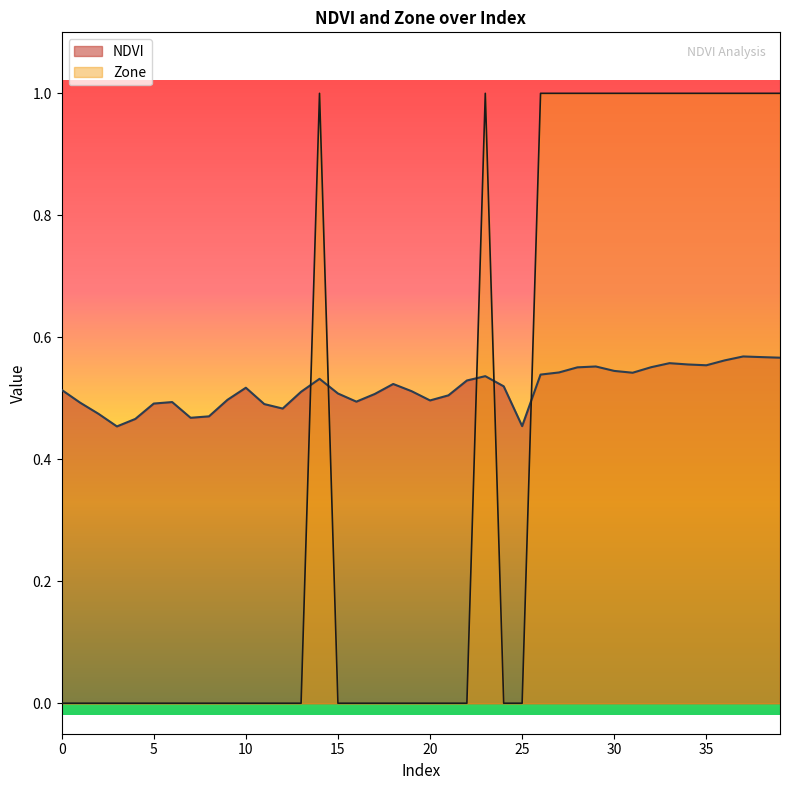

Reading left to right, list all the values displayed in this chart.

NDVI: 0=0.5	1=0.5	2=0.5	3=0.5	4=0.5	5=0.5	6=0.5	7=0.5	8=0.5	9=0.5	10=0.5	11=0.5	12=0.5	13=0.5	14=0.5	15=0.5	16=0.5	17=0.5	18=0.5	19=0.5	20=0.5	21=0.5	22=0.5	23=0.5	24=0.5	25=0.5	26=0.5	27=0.5	28=0.6	29=0.6	30=0.5	31=0.5	32=0.6	33=0.6	34=0.6	35=0.6	36=0.6	37=0.6	38=0.6	39=0.6
Zone: 0=0.0	1=0.0	2=0.0	3=0.0	4=0.0	5=0.0	6=0.0	7=0.0	8=0.0	9=0.0	10=0.0	11=0.0	12=0.0	13=0.0	14=1.0	15=0.0	16=0.0	17=0.0	18=0.0	19=0.0	20=0.0	21=0.0	22=0.0	23=1.0	24=0.0	25=0.0	26=1.0	27=1.0	28=1.0	29=1.0	30=1.0	31=1.0	32=1.0	33=1.0	34=1.0	35=1.0	36=1.0	37=1.0	38=1.0	39=1.0